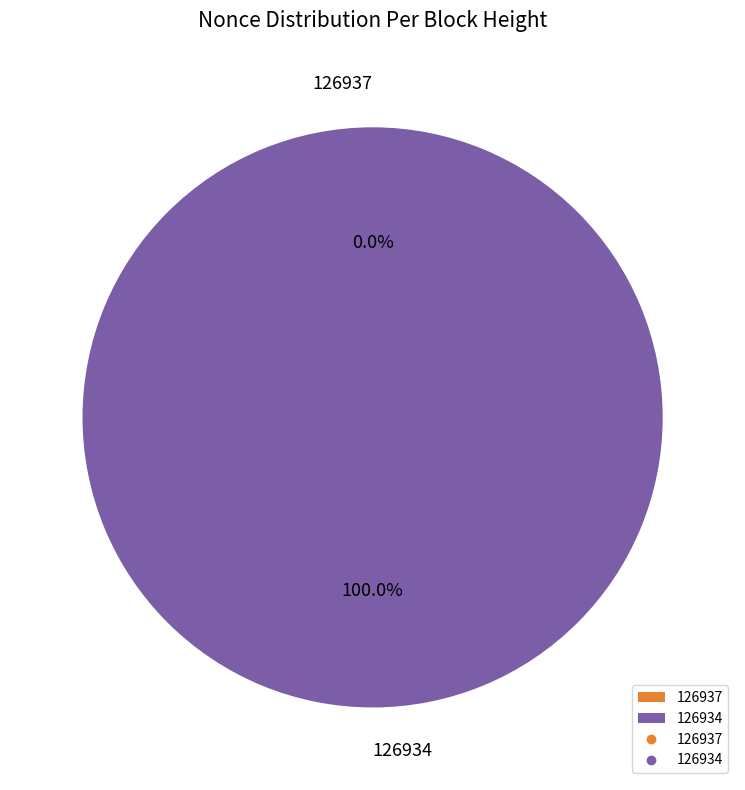

Rank the categories by value from highest to lowest.

126934, 126937